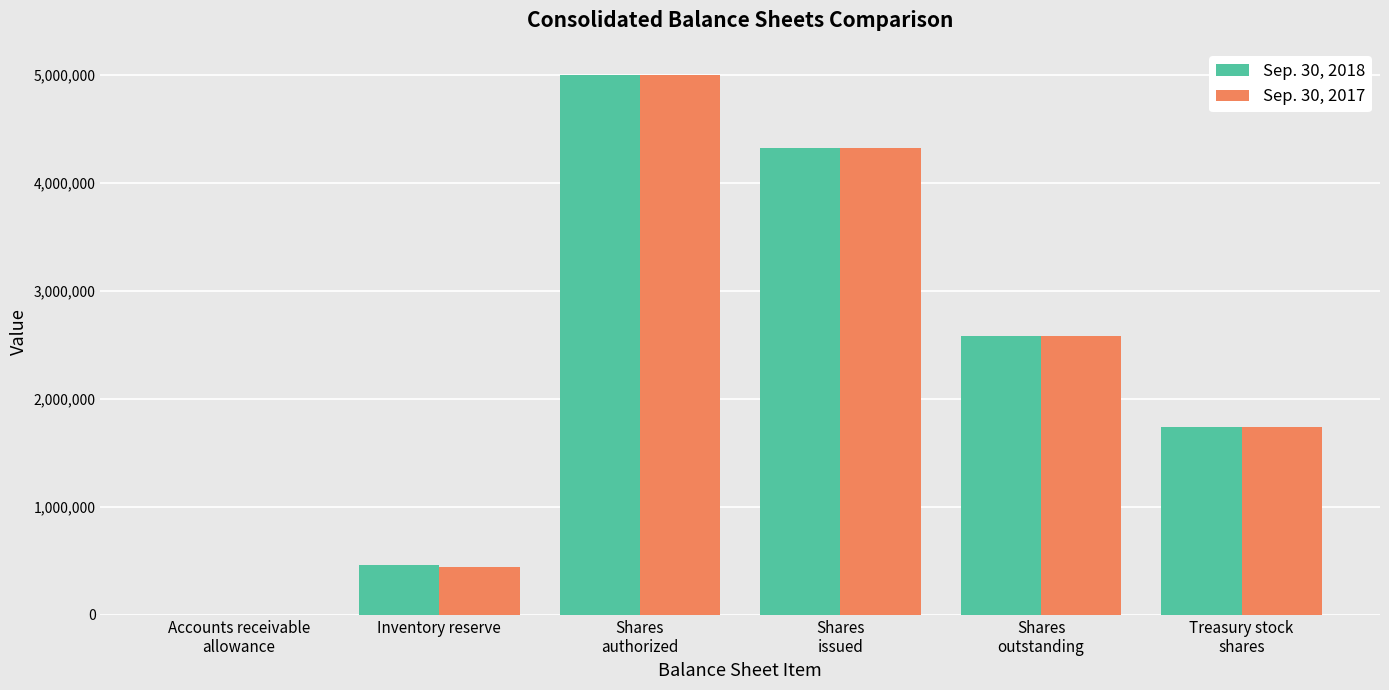

The value of Sep. 30, 2017 at Inventory reserve is 729984. True or false?

False